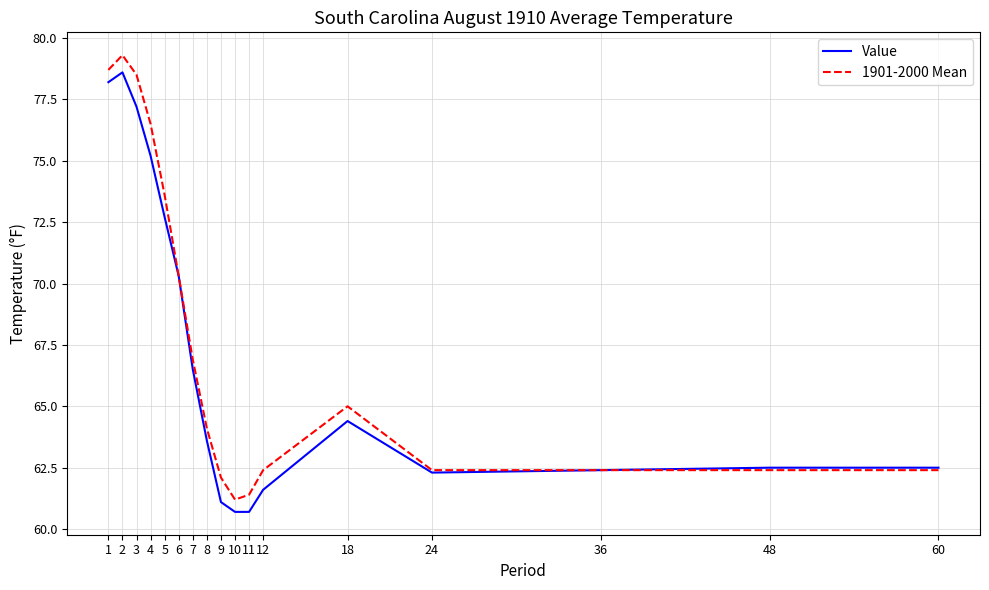

Is it true that 1901-2000 Mean equals 65.0 at 18?

True